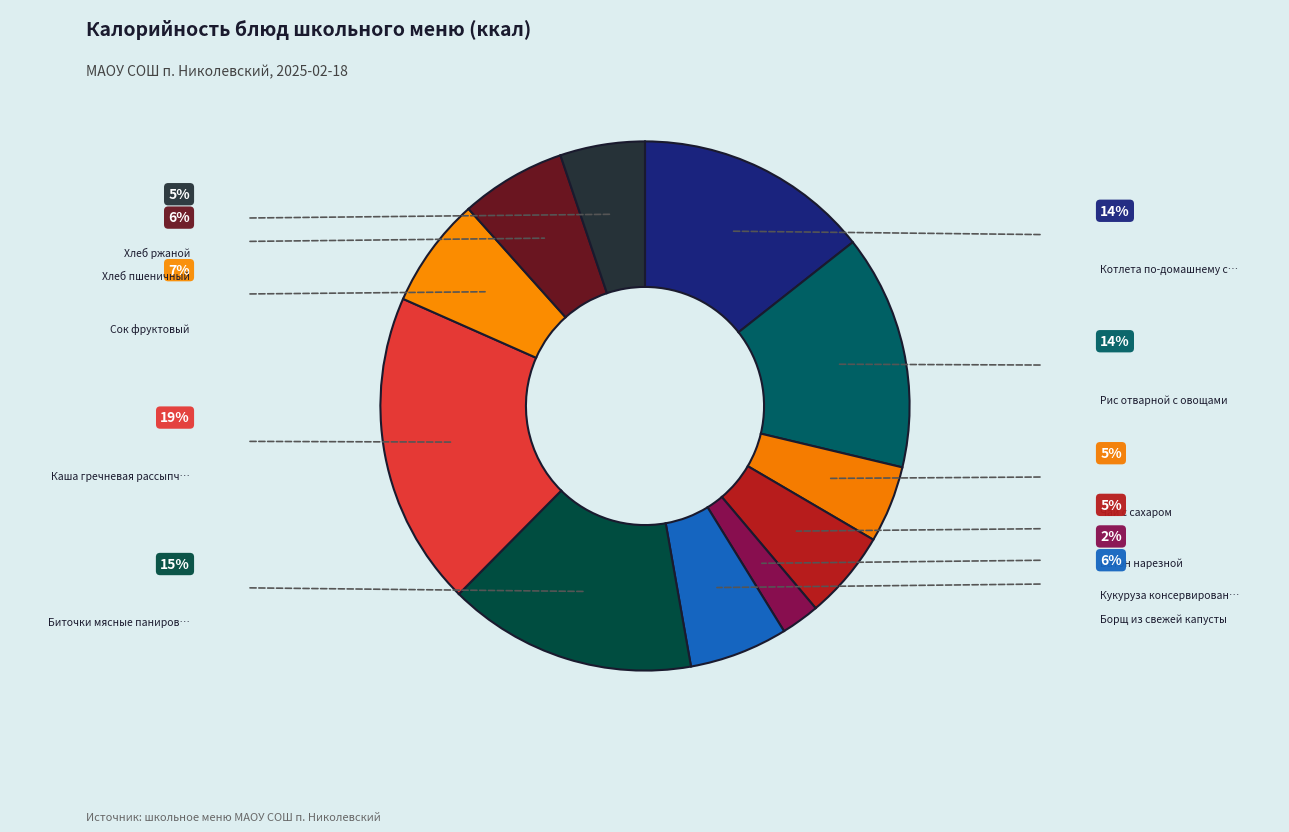

Which category has the biggest portion of the pie?

Каша гречневая рассыпчатая